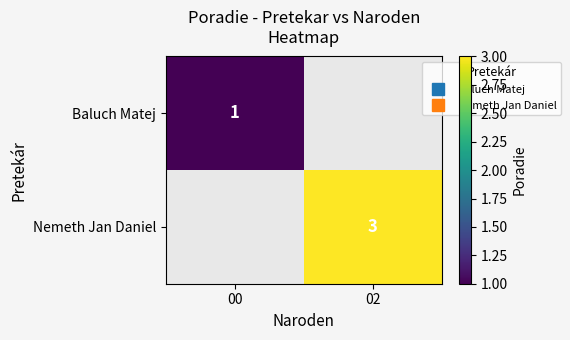

How many categories are shown in the chart?

2